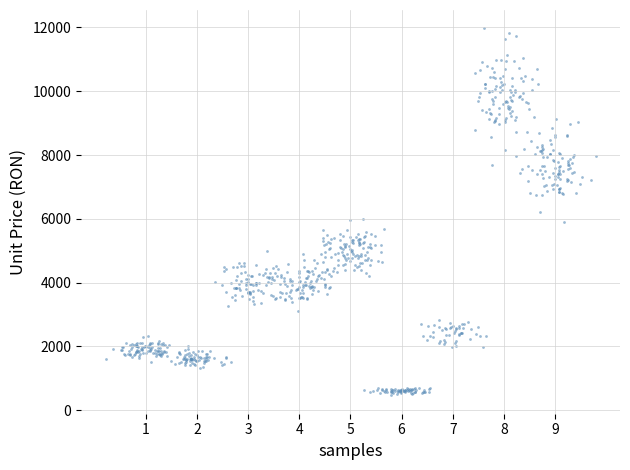

What is the range of X values (max minus min)?

9.6